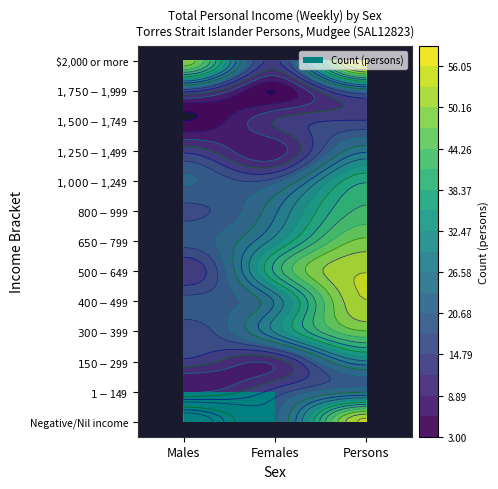

What is the maximum value shown in the chart?

59